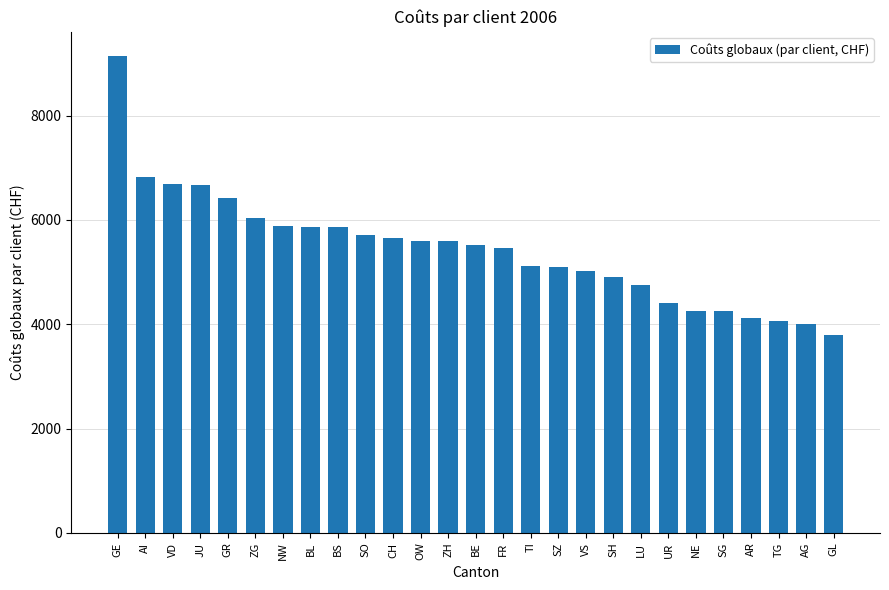

What is the change in value from GR to BL?

-557